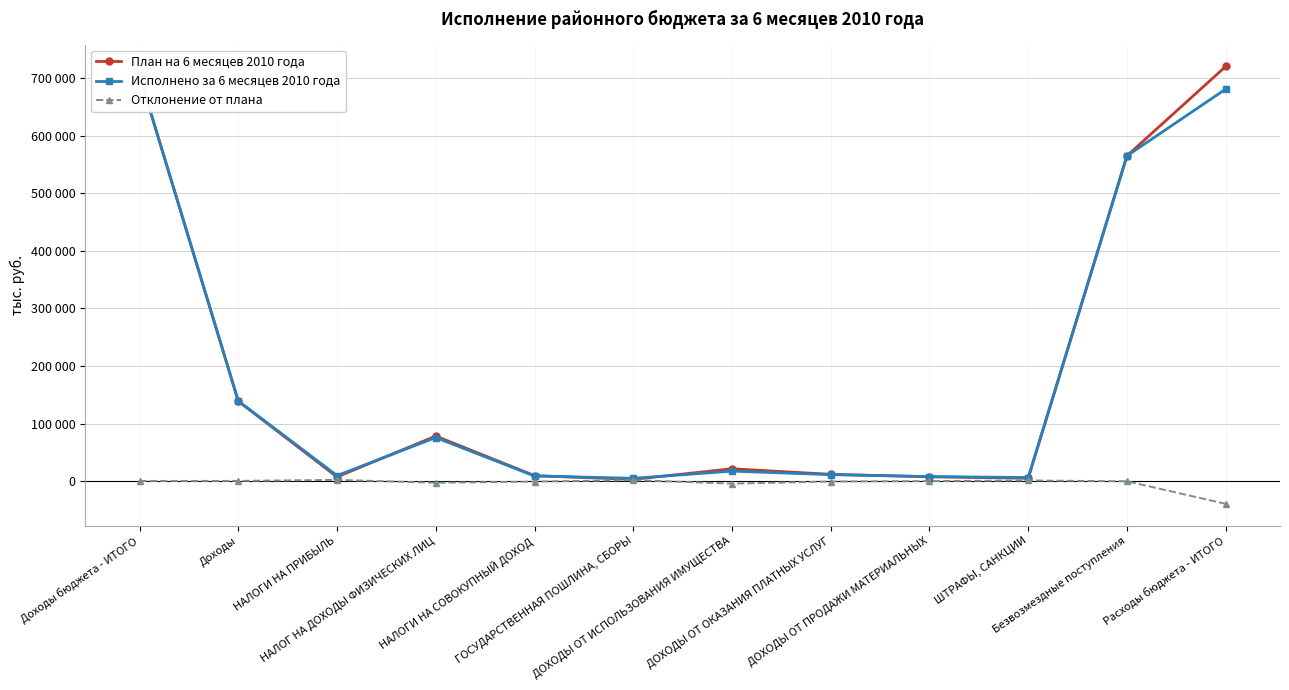

What is the difference between the second highest and second lowest values in the План на 6 месяцев 2010 года series?

698418